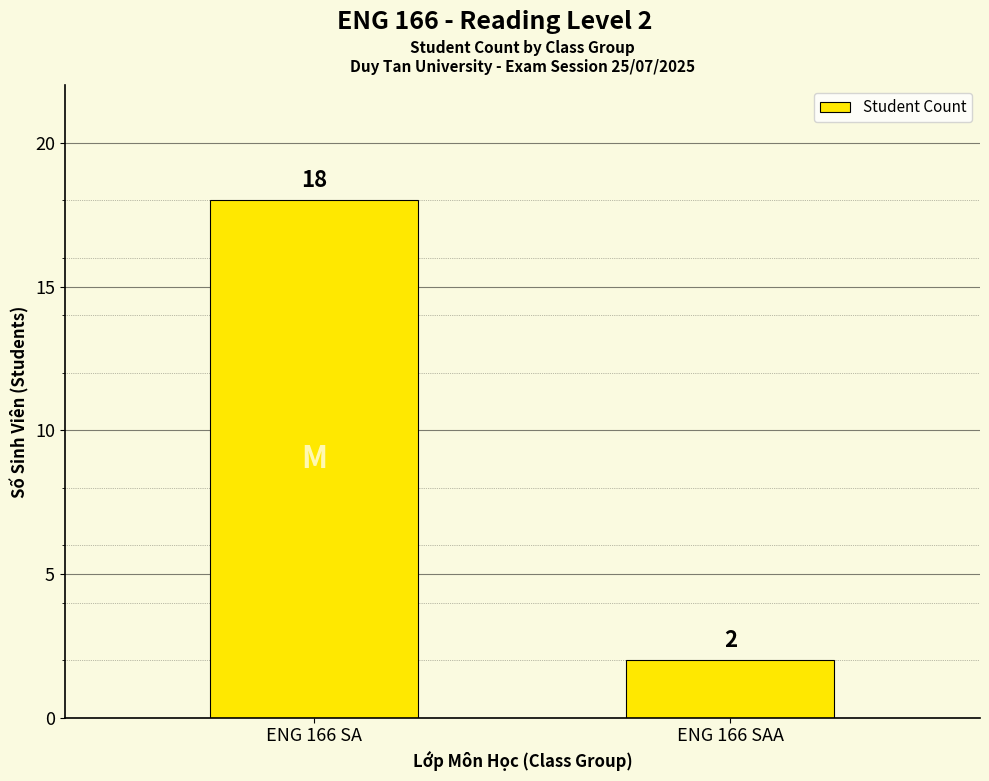

Does the chart contain stacked bars?

No